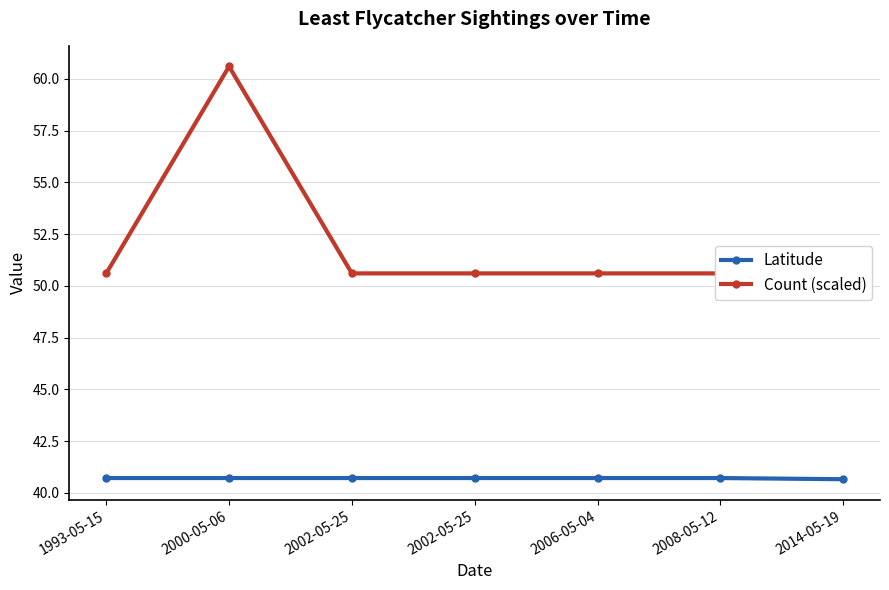

True or false: Latitude has a value of 40.7 at 2006-05-04.

True